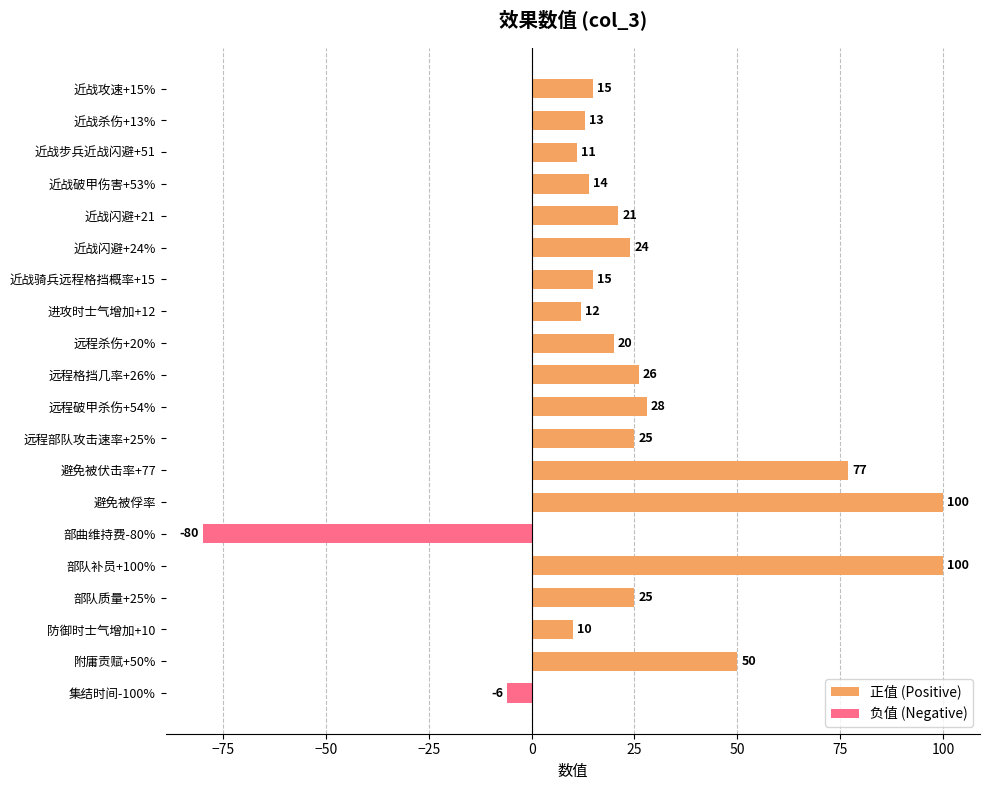

Rank the series by their average value, from highest to lowest.

正值 (Positive), 负值 (Negative)